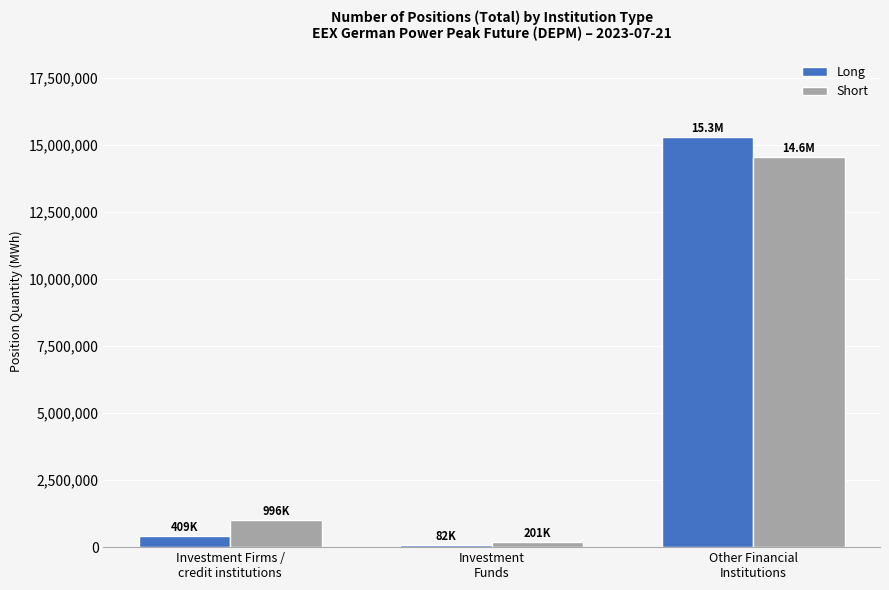

True or false: Long has a value of 81612 at Investment
Funds.

True